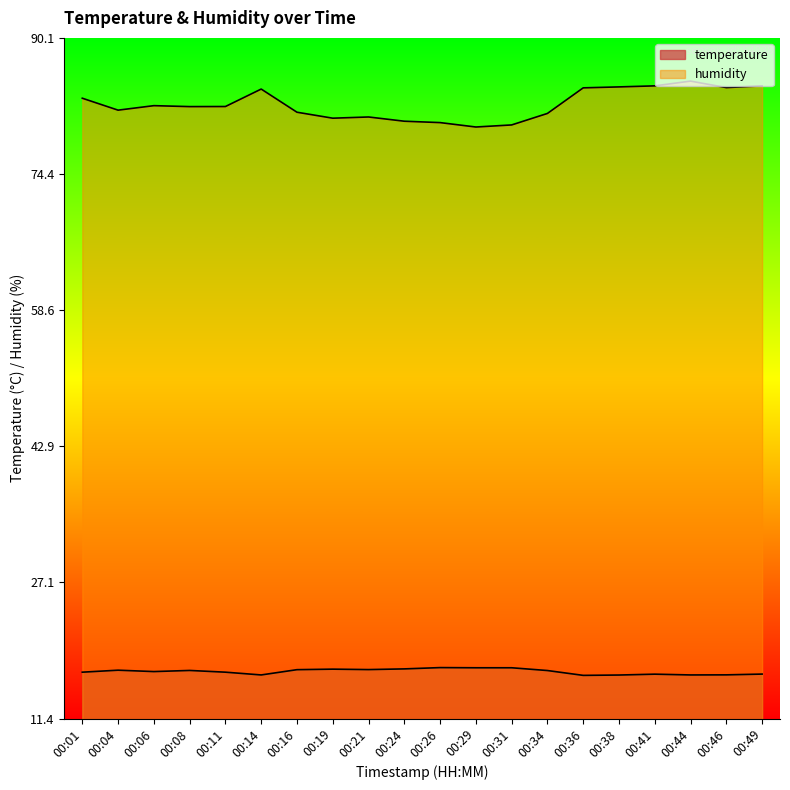

What is the spread (max minus min) of values at 00:24?

63.4